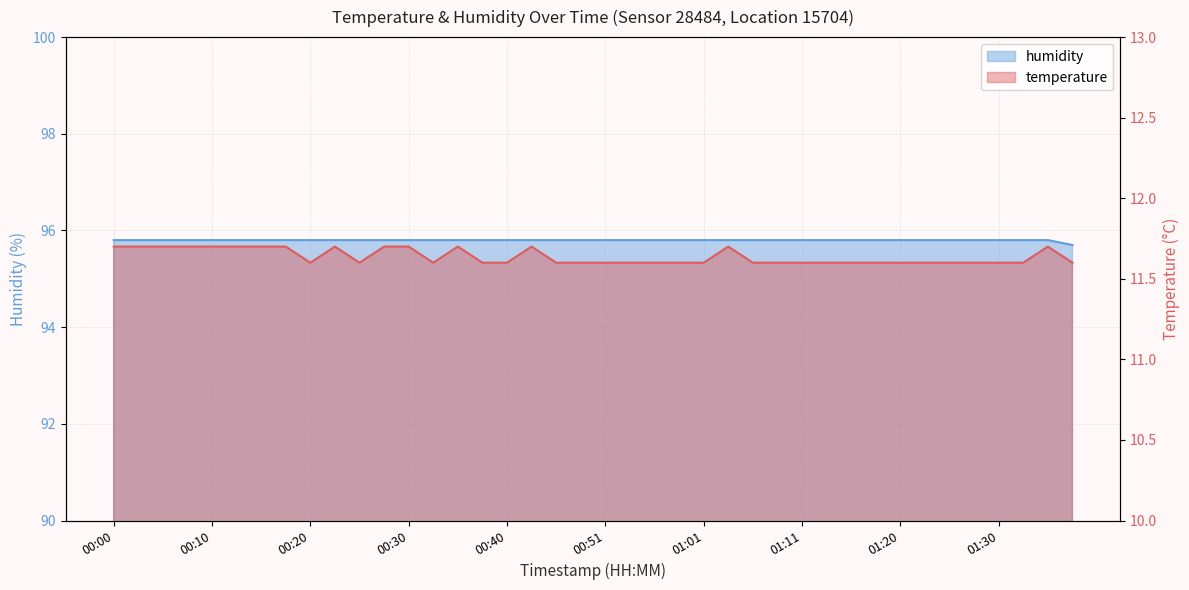

What is the value of the humidity point at the 27th from the left?

95.8